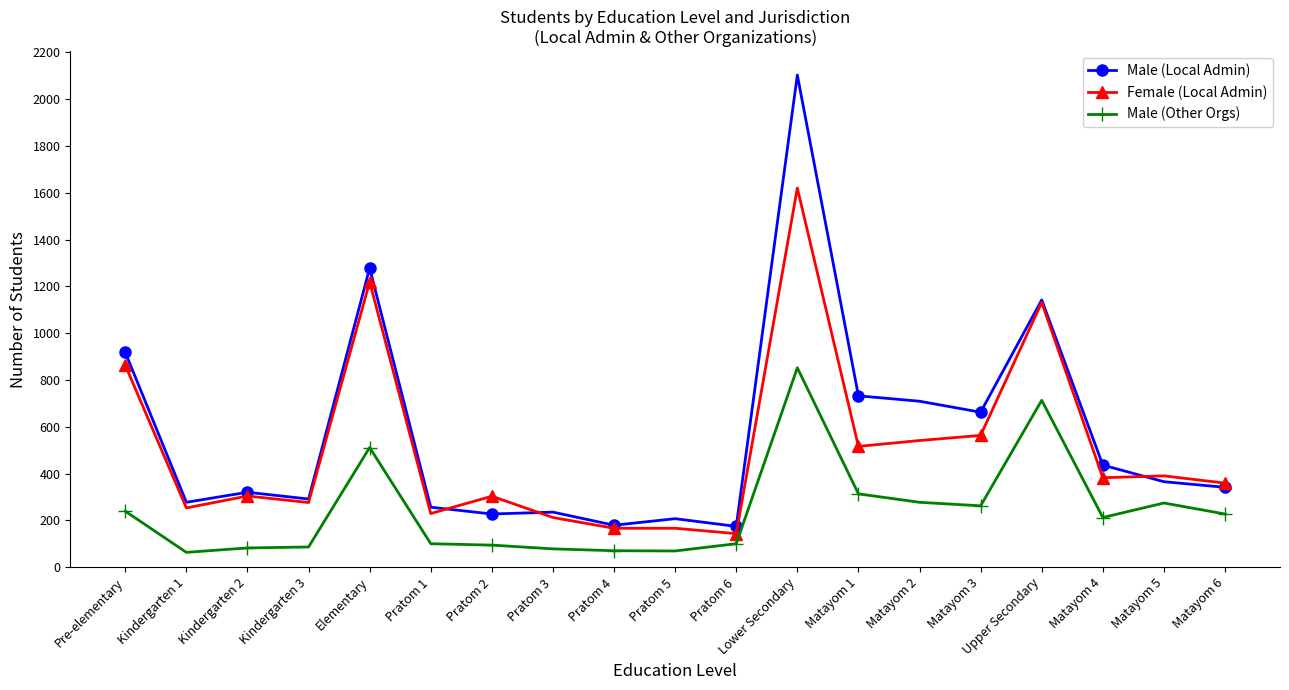

How many distinct data groups are displayed?

3